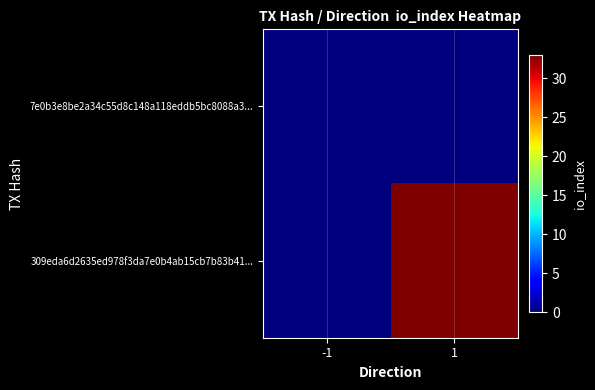

What is the total value across all series at 1?

33